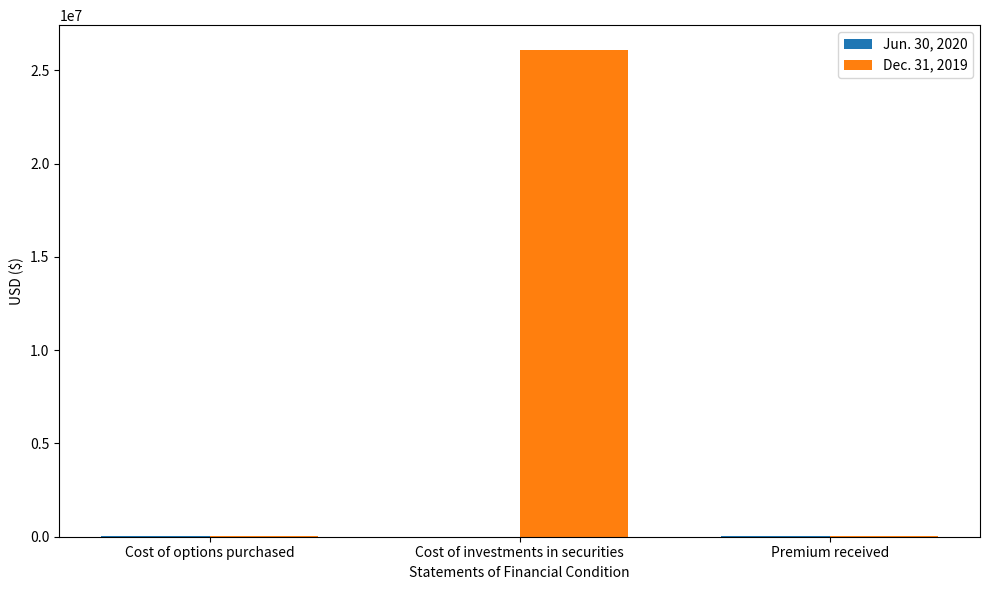

The value of Dec. 31, 2019 at Cost of investments in securities is 42761973. True or false?

False